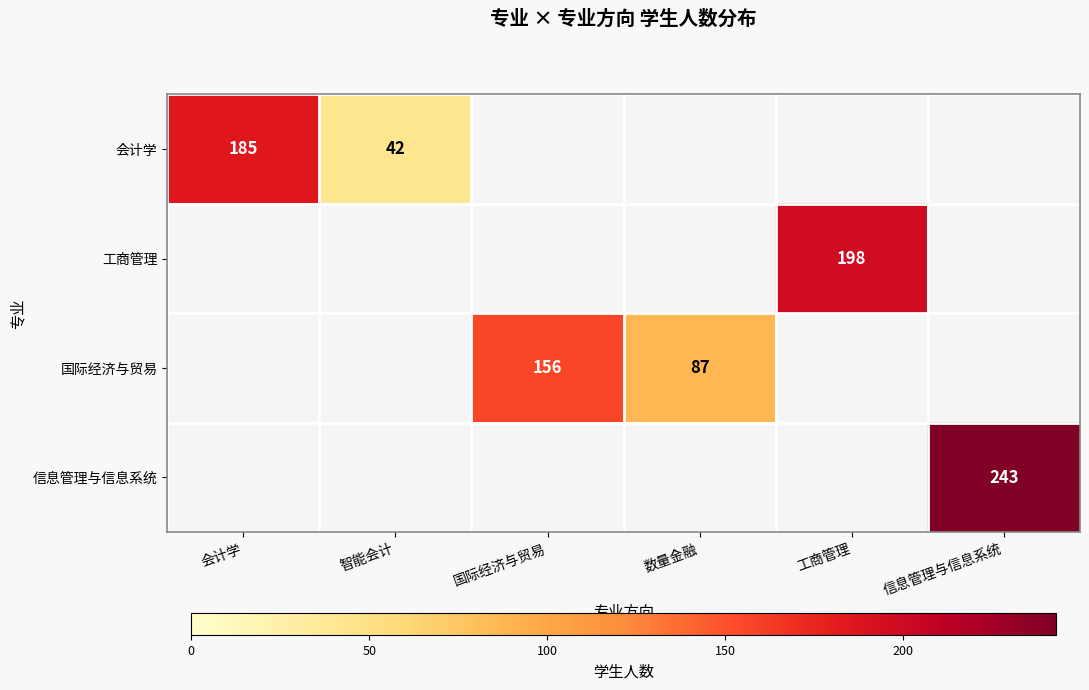

True or false: 会计学 has a value of 185 at 会计学.

True